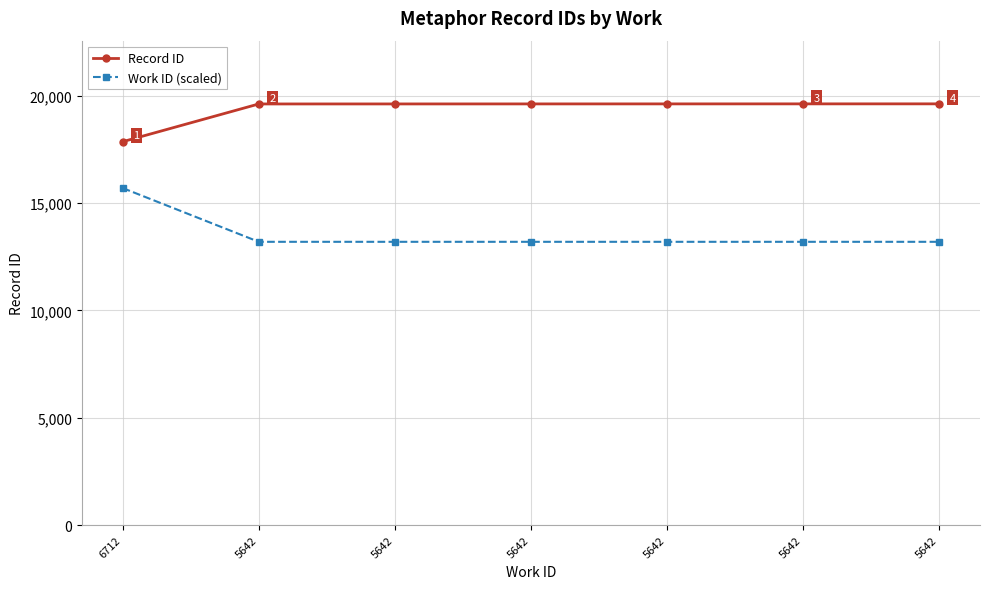

How many lines are shown in the chart?

2